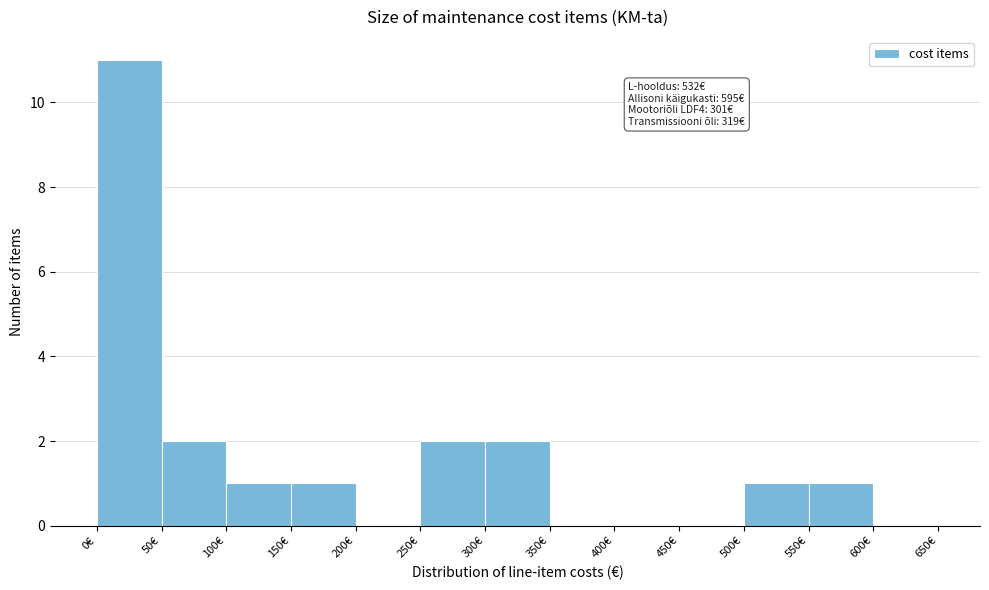

Which range on the x-axis has the tallest bar?

0 to 50